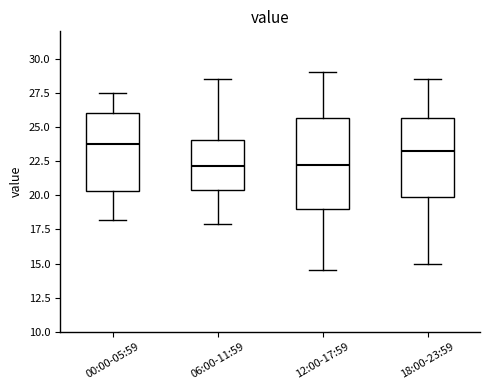

Reading left to right, read every box against the y-axis: the position of its median line, the range the box covers, and the ends of its whiskers. The values are not printed on the chart, so give them approximately, as read against the axis.

00:00-05:59: median 24.0, box 20.5 to 26.0, whiskers 18.0 to 27.5
06:00-11:59: median 22.0, box 20.5 to 24.0, whiskers 18.0 to 28.5
12:00-17:59: median 22.5, box 19.0 to 25.5, whiskers 14.5 to 29.0
18:00-23:59: median 23.5, box 20.0 to 25.5, whiskers 15.0 to 28.5